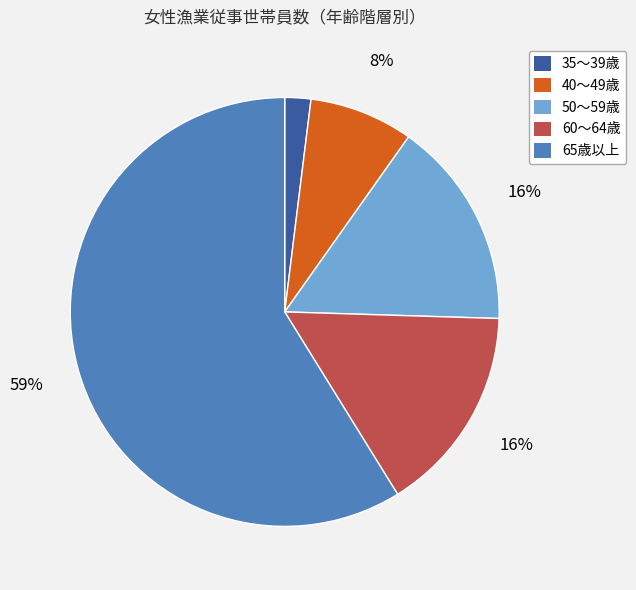

Is the sum of 60～64歳 and 35～39歳 greater than half?

No